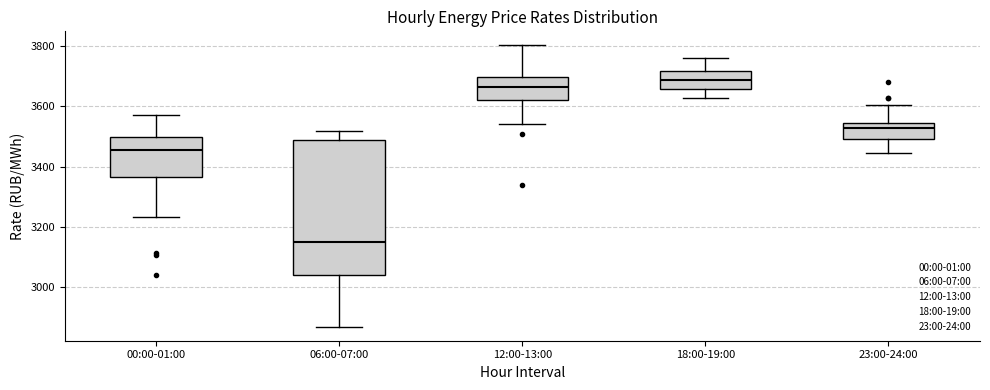

Comparing the boxes themselves (not the whiskers), which one is the tallest?

06:00-07:00